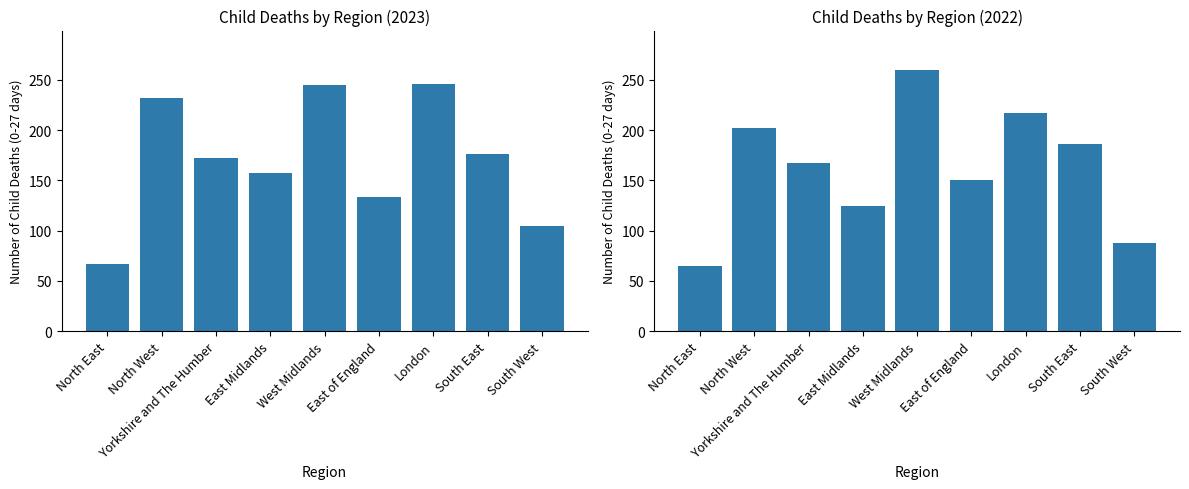

Which category has the lowest value across all series?

North East